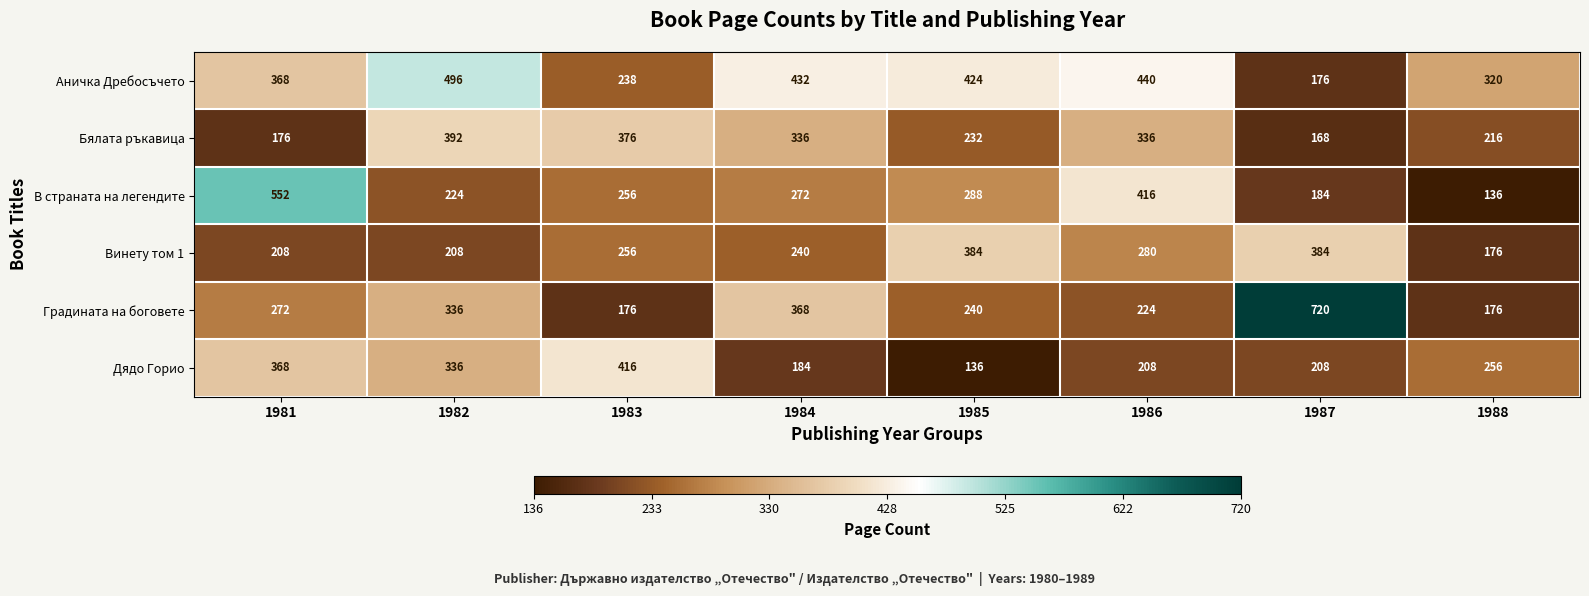

At which label is Бялата ръкавица closest to 280?

1985